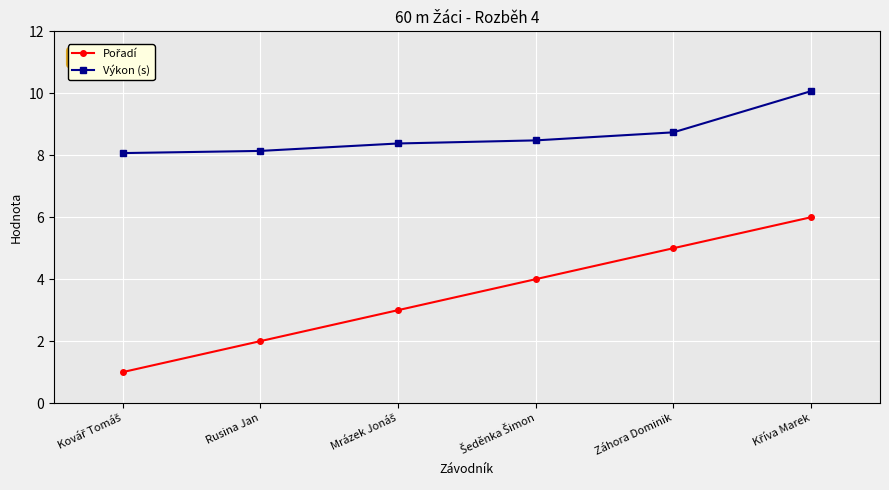

What is the difference between the second highest and minimum values in the Výkon (s) series?

0.7